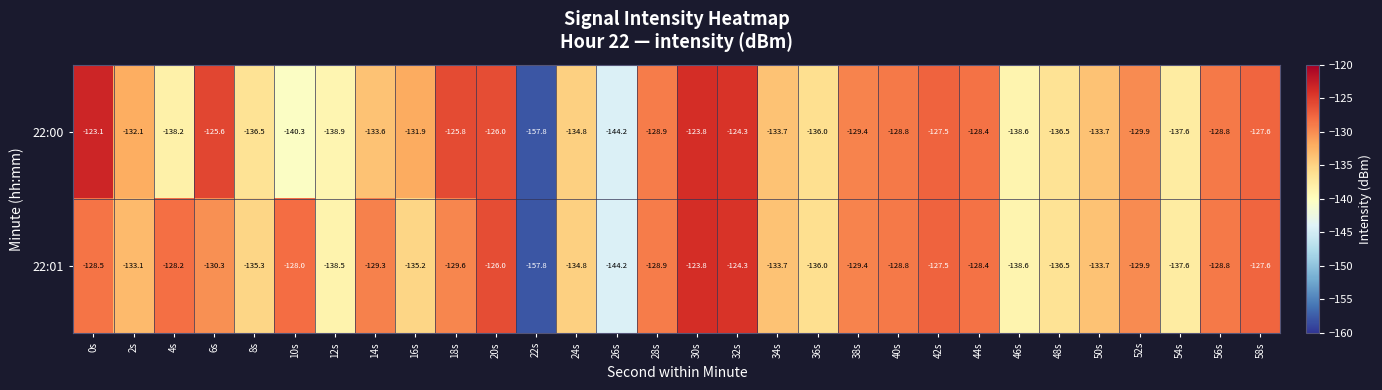

How many data points in 22:01 are above -129?

12